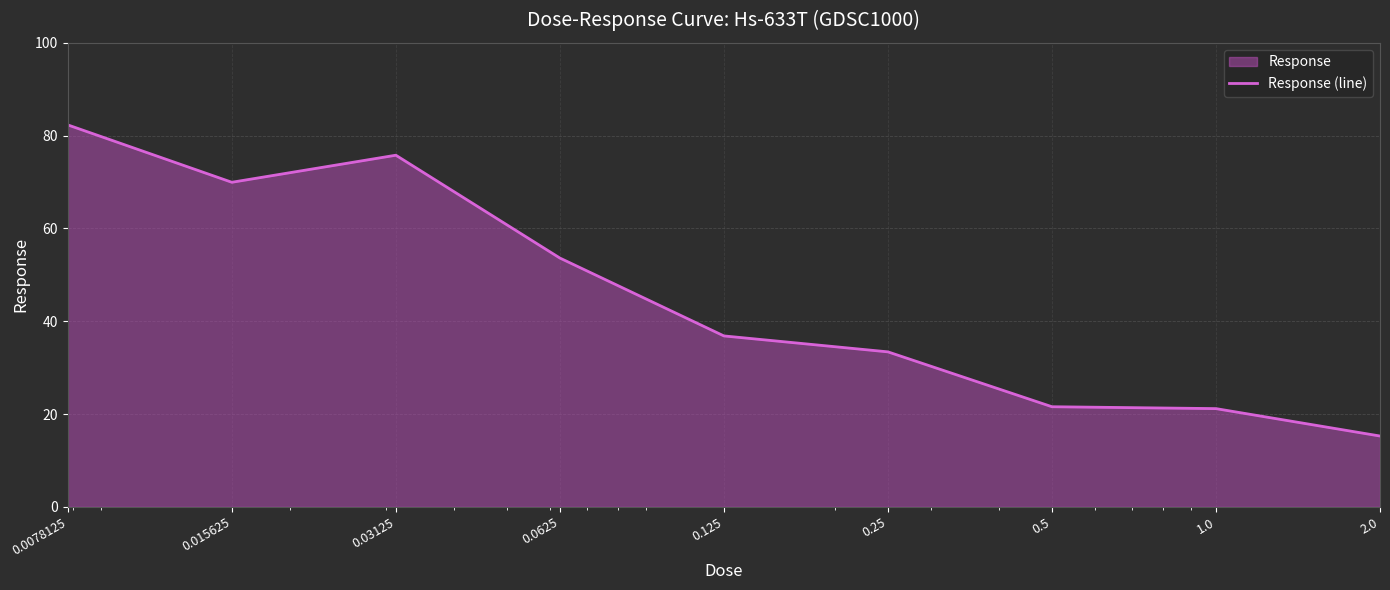

At which label is the value closest to 48?

0.0625